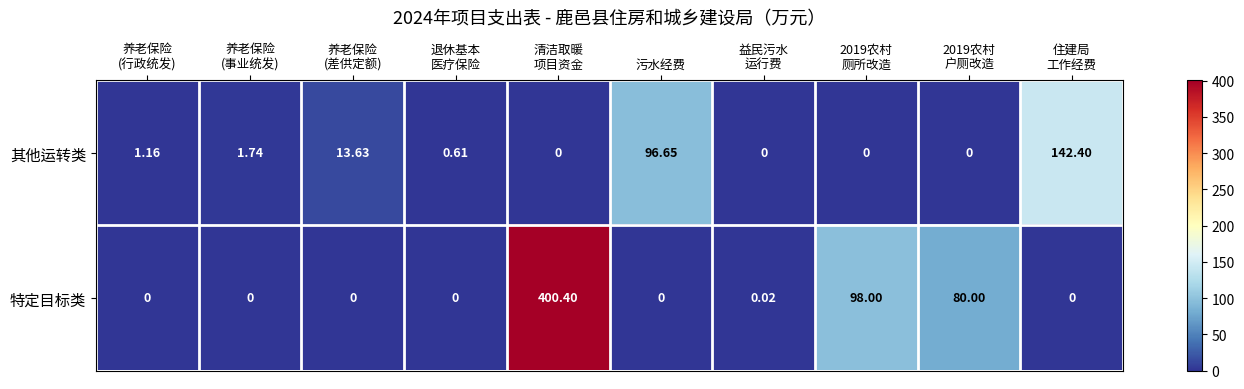

Rank the series by their maximum value, from lowest to highest.

其他运转类, 特定目标类